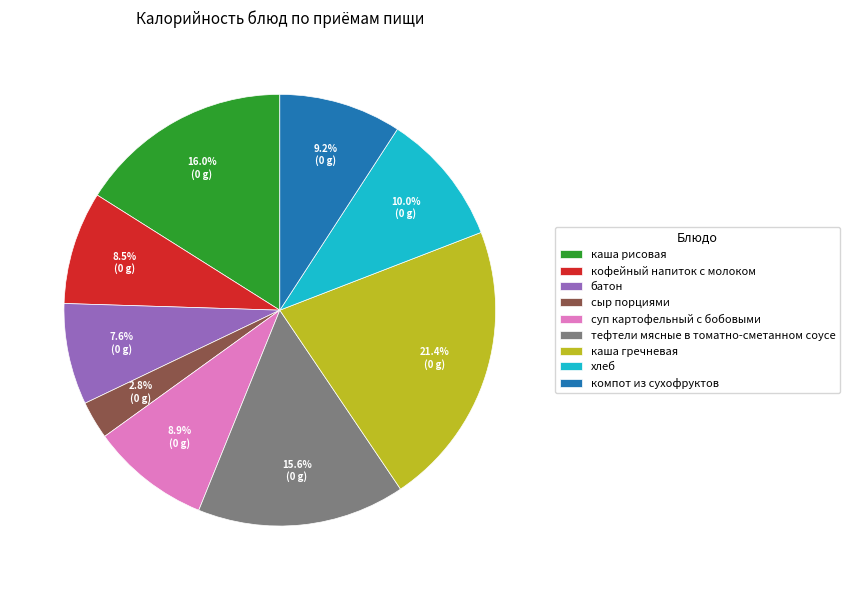

Between кофейный напиток с молоком and компот из сухофруктов, which is larger?

компот из сухофруктов